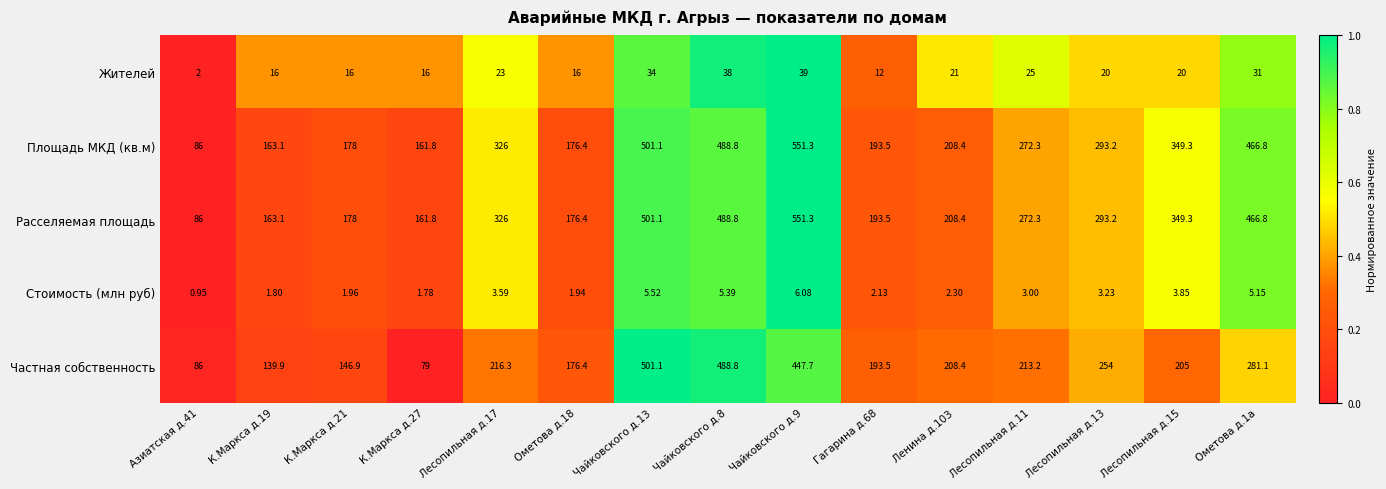

Is the value of Стоимость (млн руб) at Гагарина д.68 greater than the value of Частная собственность at К.Маркса д.27?

No